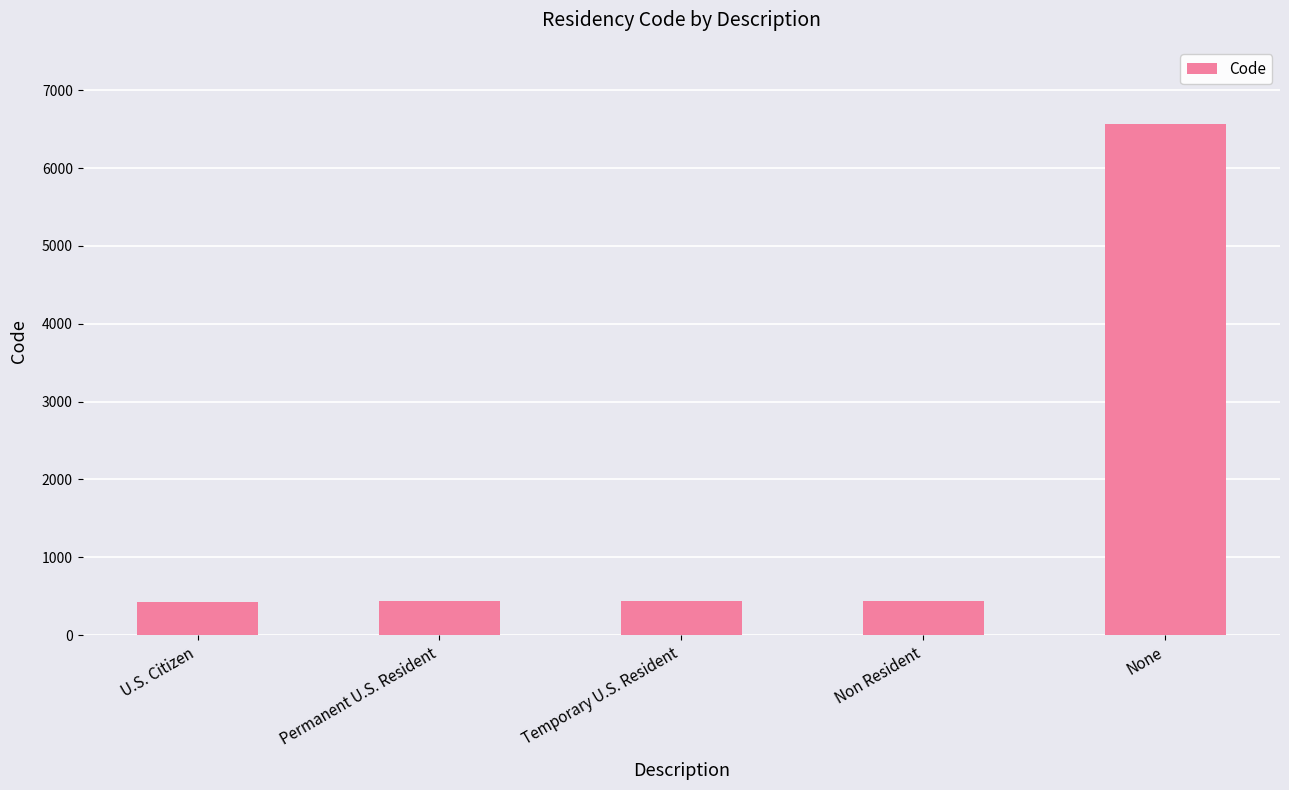

Read the value at Permanent U.S. Resident, to the nearest 50.

450